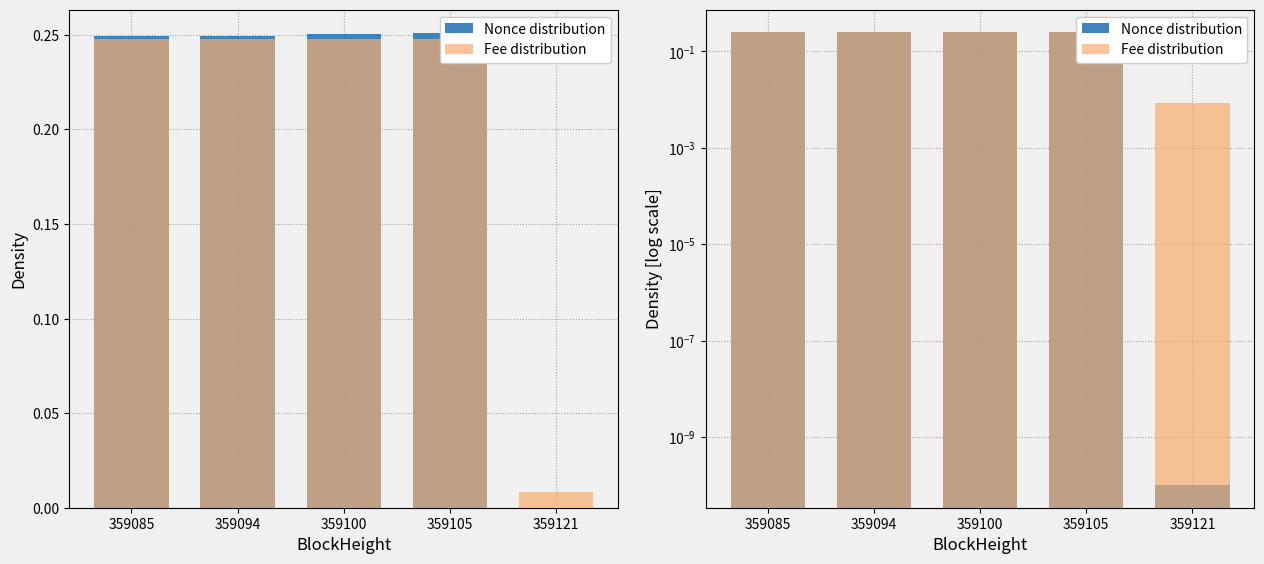

Is the value of Fee distribution at 359105 greater than the value of Nonce distribution at 359100?

No